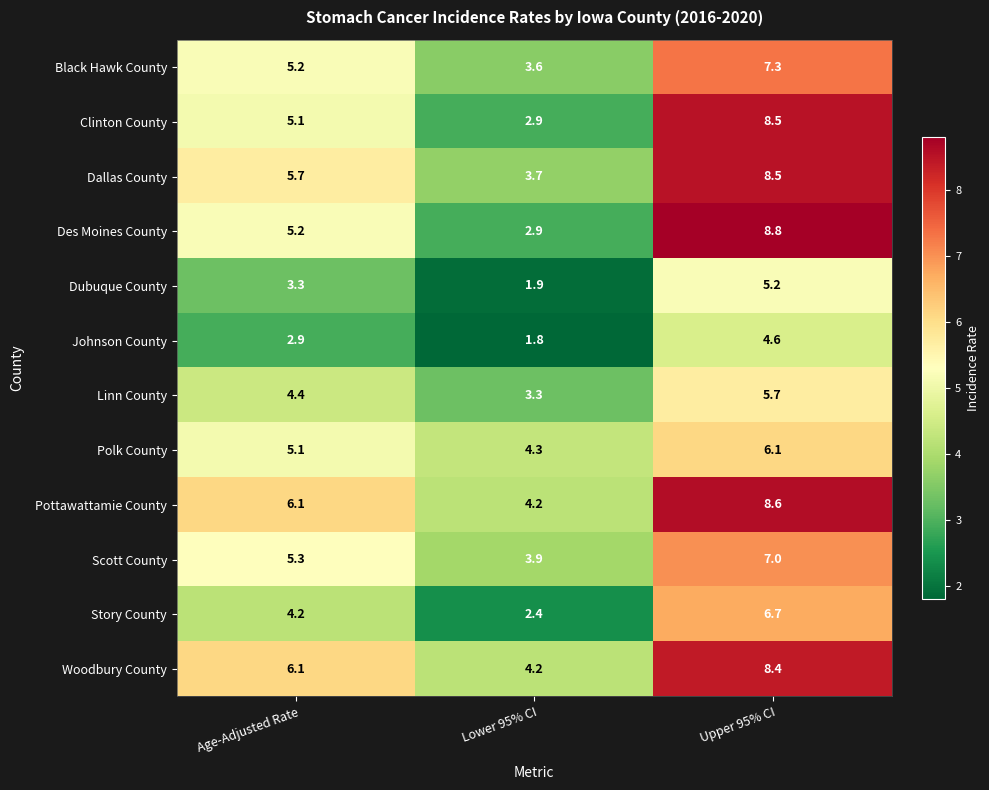

At which label is Black Hawk County closest to 5?

Age-Adjusted Rate